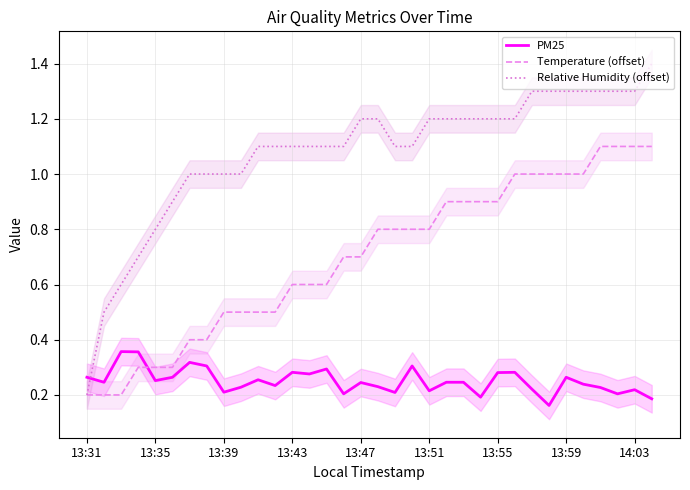

Reading left to right, transcribe all the data shown in this chart.

PM25: 0.3	0.2	0.4	0.4	0.3	0.3	0.3	0.3	0.2	0.2	0.3	0.2	0.3	0.3	0.3	0.2	0.2	0.2	0.2	0.3	0.2	0.2	0.2	0.2	0.3	0.3	0.2	0.2	0.3	0.2	0.2	0.2	0.2	0.2
Temperature (offset): 0.2	0.2	0.2	0.3	0.3	0.3	0.4	0.4	0.5	0.5	0.5	0.5	0.6	0.6	0.6	0.7	0.7	0.8	0.8	0.8	0.8	0.9	0.9	0.9	0.9	1.0	1.0	1.0	1.0	1.0	1.1	1.1	1.1	1.1
Relative Humidity (offset): 0.2	0.5	0.6	0.7	0.8	0.9	1.0	1.0	1.0	1.0	1.1	1.1	1.1	1.1	1.1	1.1	1.2	1.2	1.1	1.1	1.2	1.2	1.2	1.2	1.2	1.2	1.3	1.3	1.3	1.3	1.3	1.3	1.3	1.4